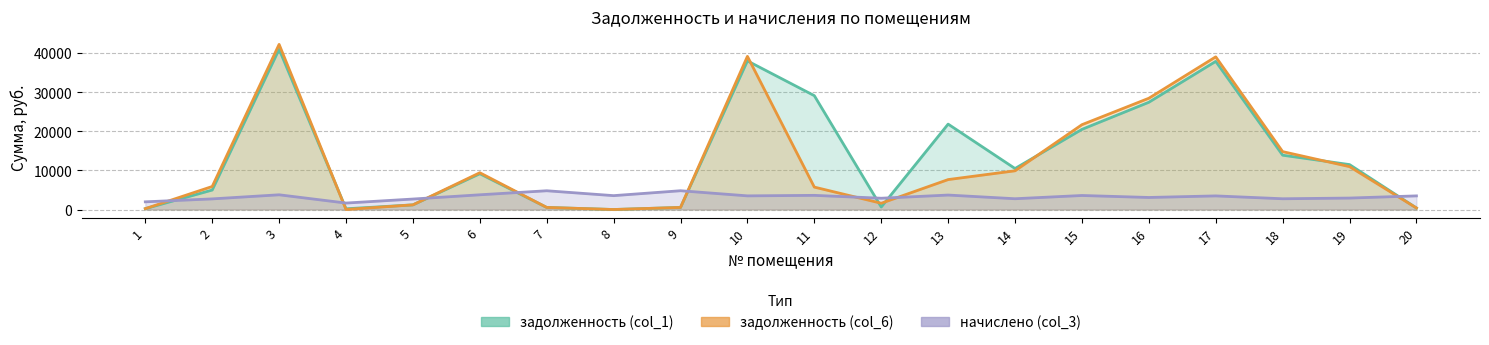

Which category has the lowest value in the задолженность (col_1) series?

8